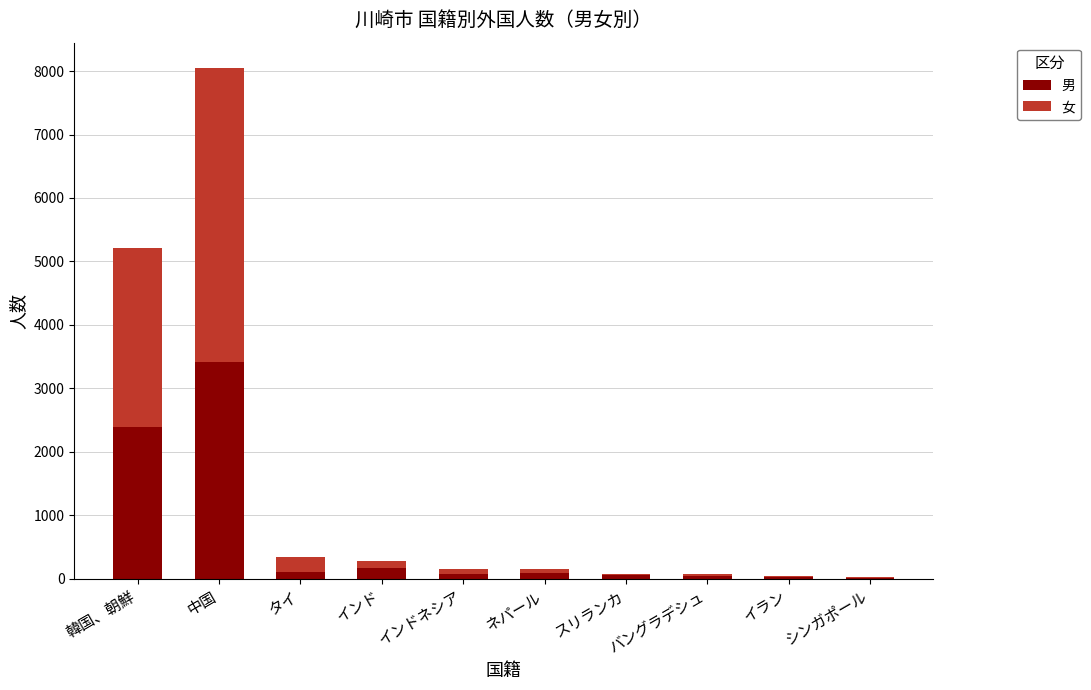

Where is 男 nearest to the value 1712?

韓国、朝鮮